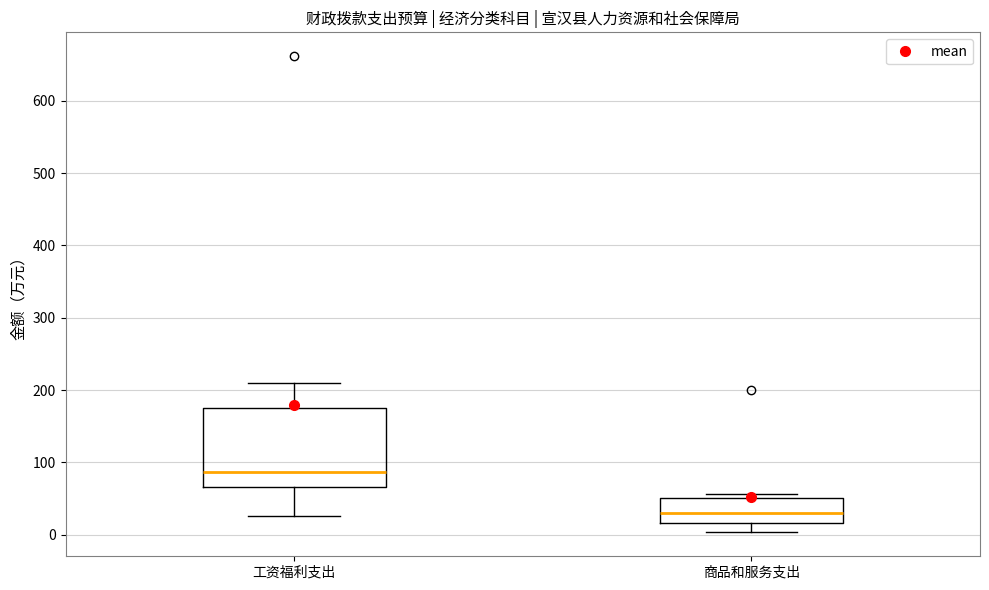

Reading left to right, transcribe this box plot: for each box, give where its median line is, the range the box spans, and where its two whiskers end, as read against the y-axis. The values are not printed on the chart, so give them approximately, as read against the axis.

工资福利支出: median 90, box 70 to 180, whiskers 30 to 210
商品和服务支出: median 30, box 20 to 50, whiskers 0 to 60